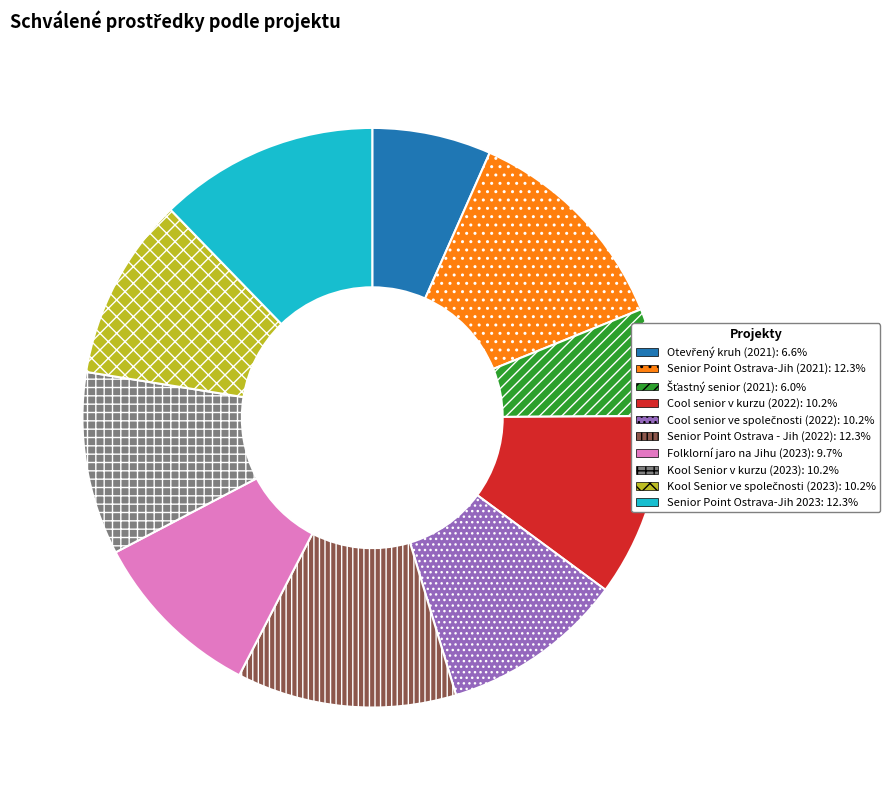

Is there a majority slice in this chart?

No